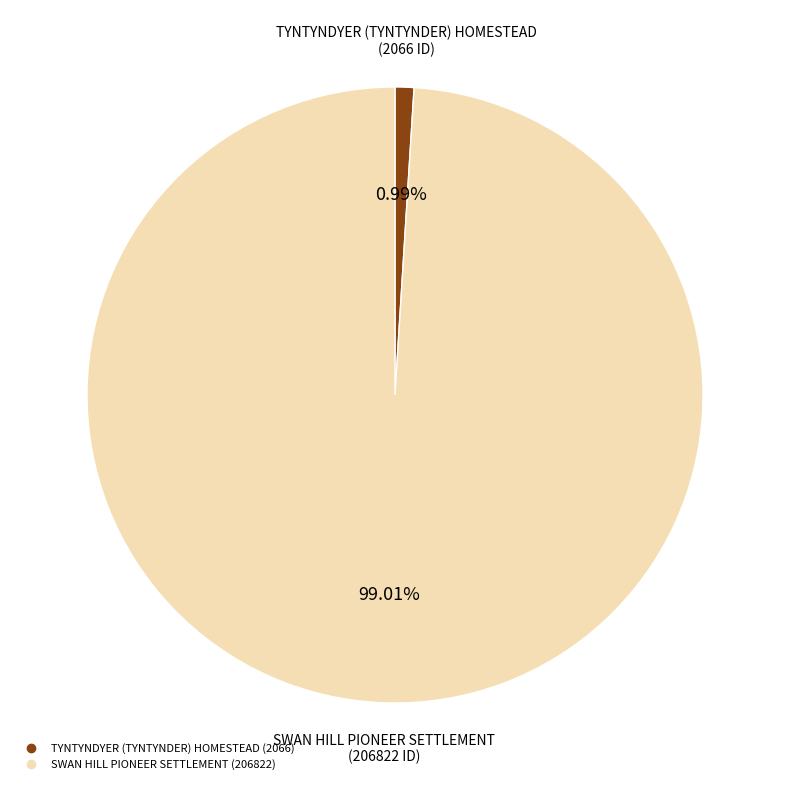

To the nearest percent, what is the difference between the largest and smallest slice percentages?

98%